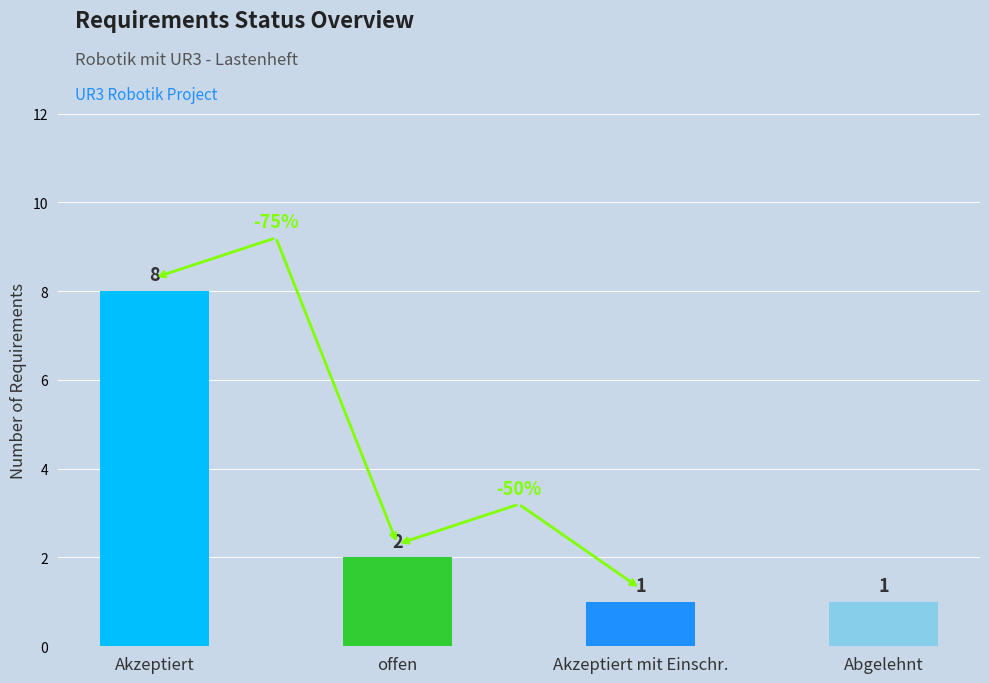

Reading right to left, what are all the values shown in this chart?

Abgelehnt=1	Akzeptiert mit Einschr.=1	offen=2	Akzeptiert=8